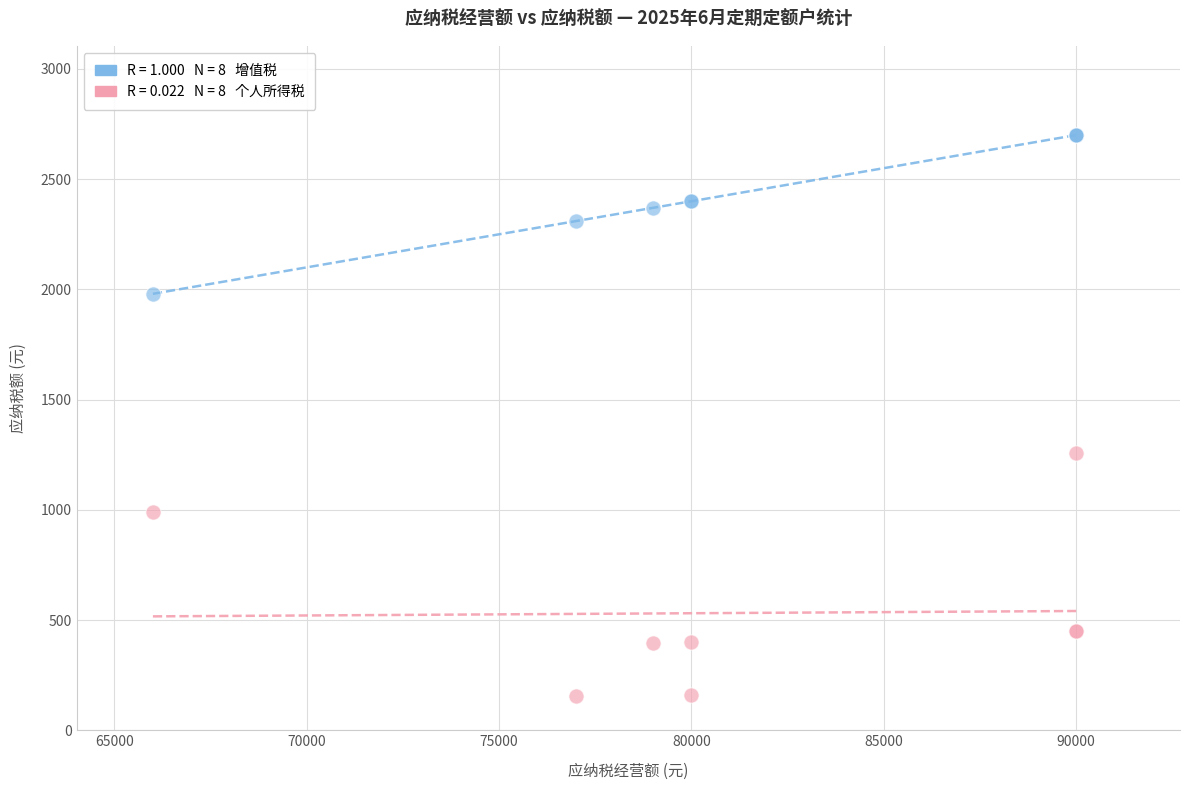

Across all series, what Y value is closest to 1427?

1260